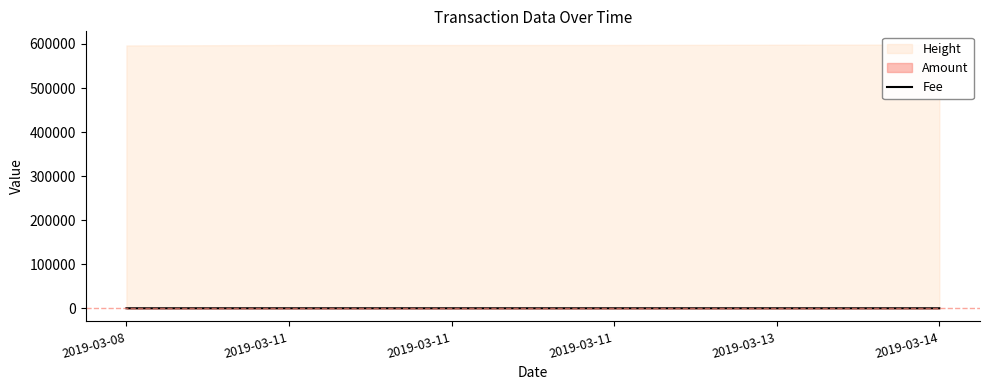

What is the sum of all values?

1.3